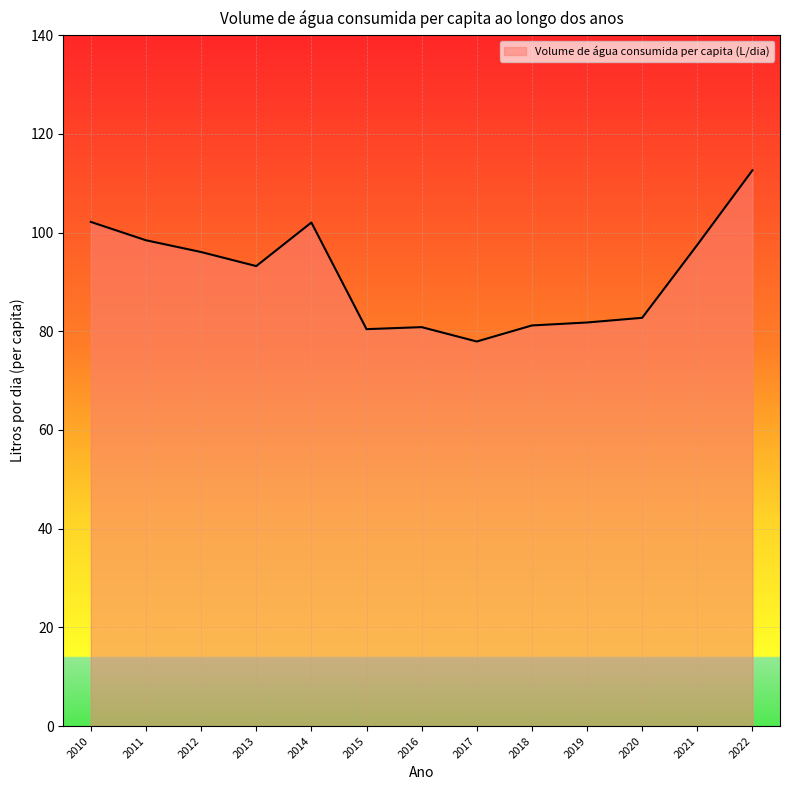

What is the difference between the maximum and minimum values?

34.7